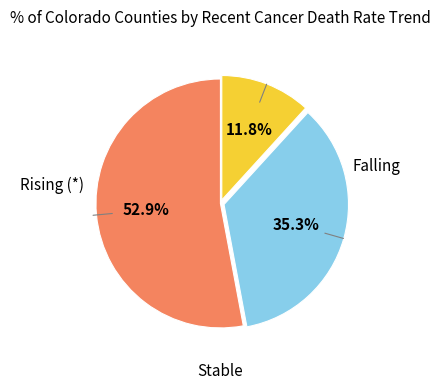

How many slices are in this pie chart?

3